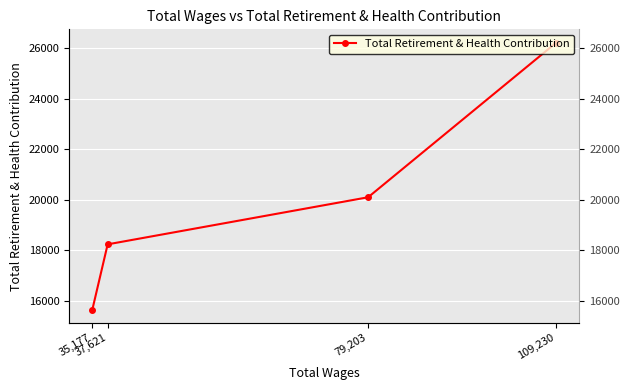

What is the label of the 3rd point from the right?

79,203